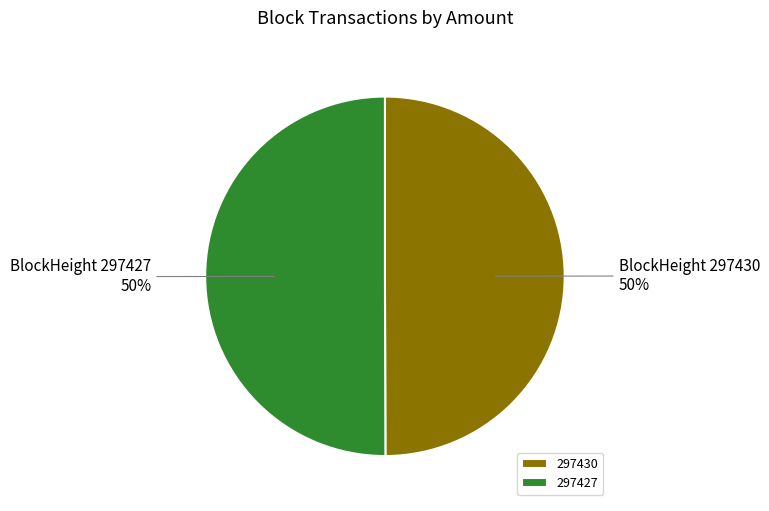

What is the ratio of the value at 297427 to the value at 297430?

1.0